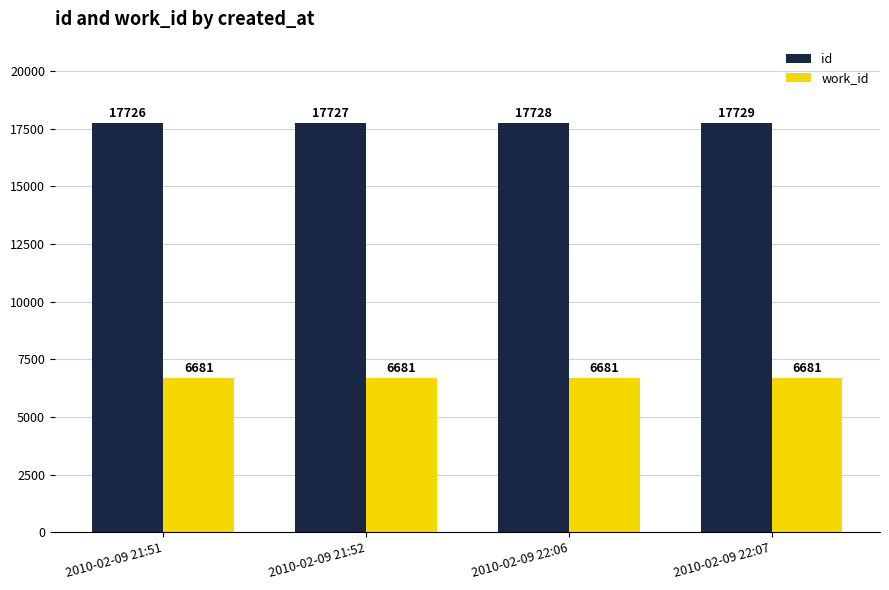

How many bars are there in total?

8